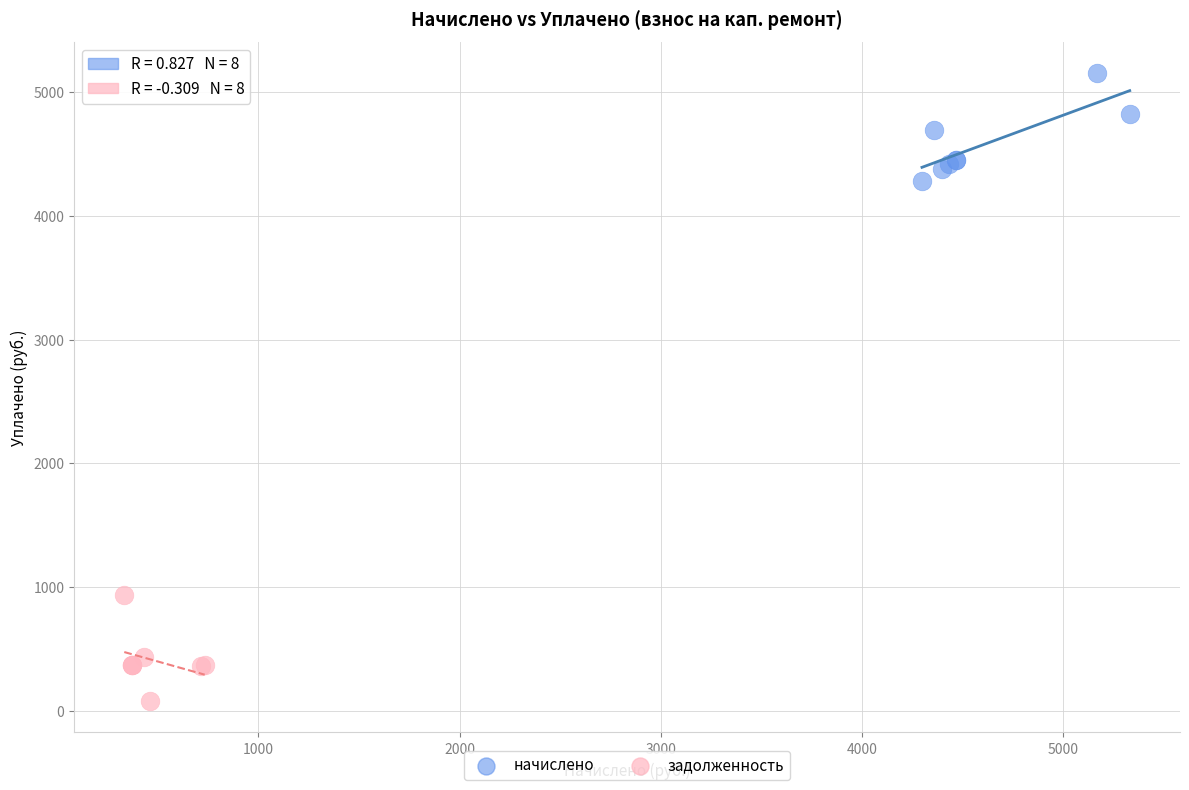

What are all the series names shown in the legend?

начислено, задолженность